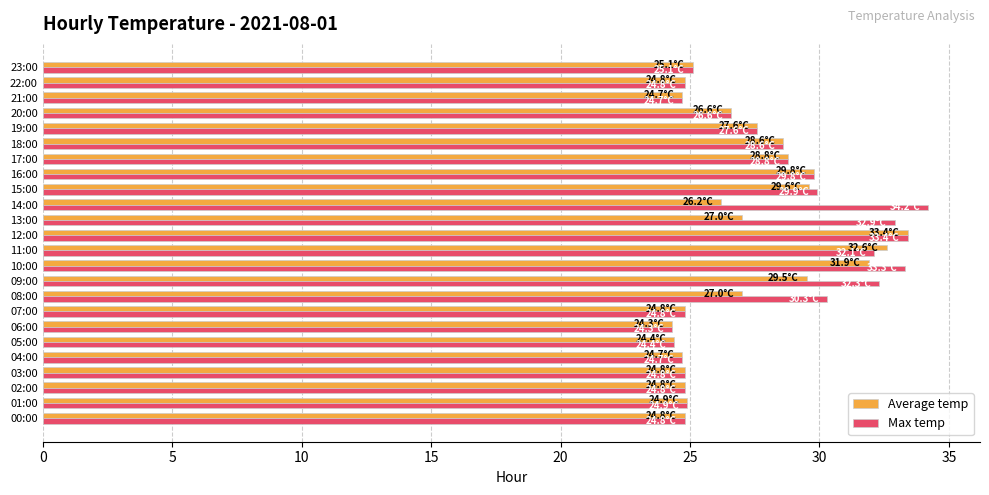

What is the total value across all series at 00:00?

49.6